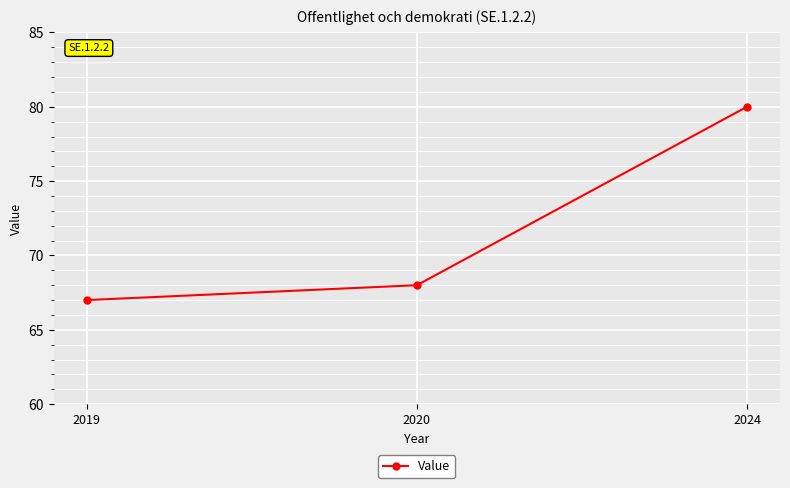

Between 2024 and 2019, which is larger?

2024